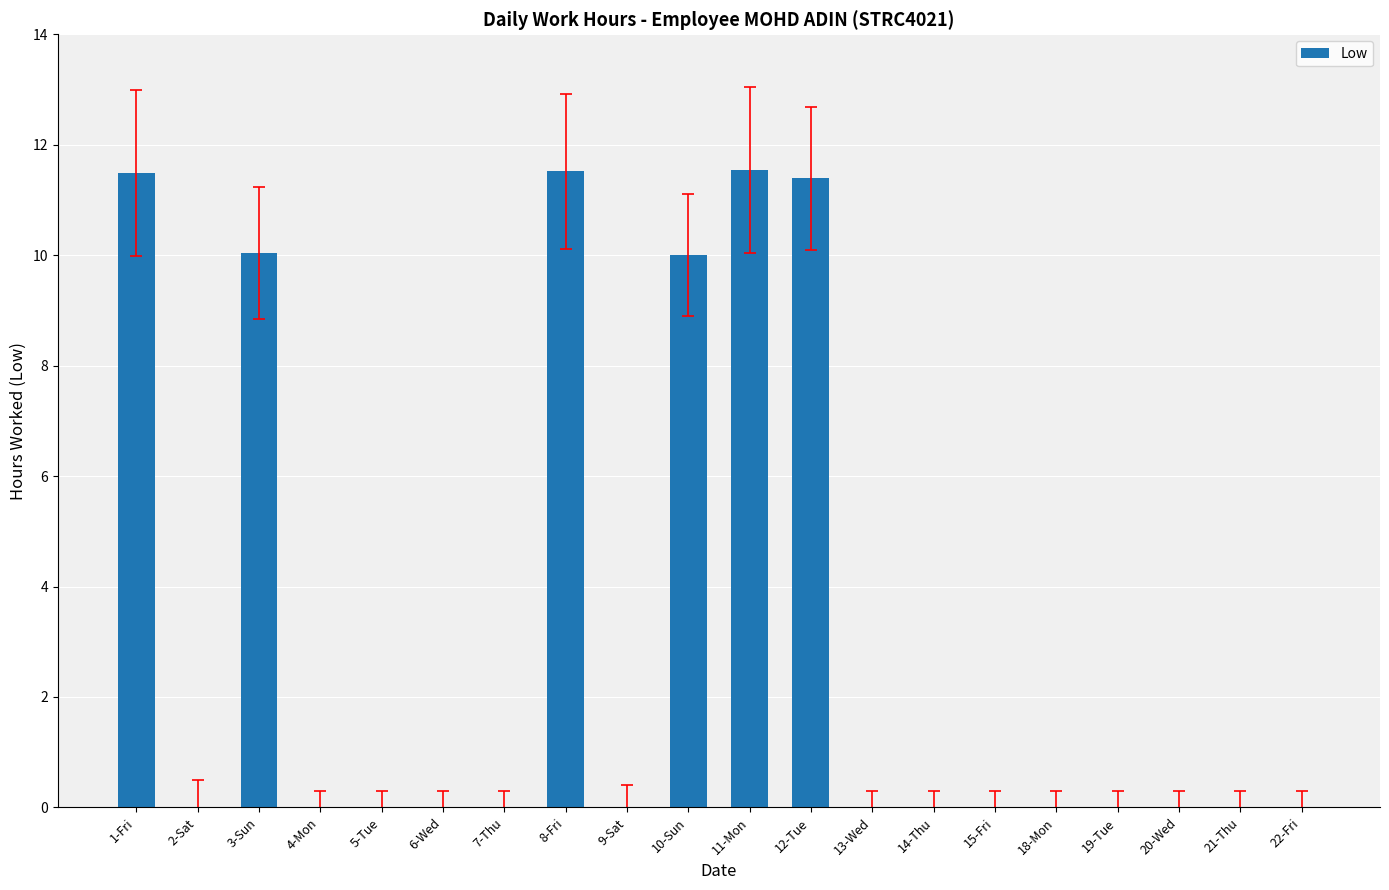

The value at 14-Thu is -6.0. True or false?

False